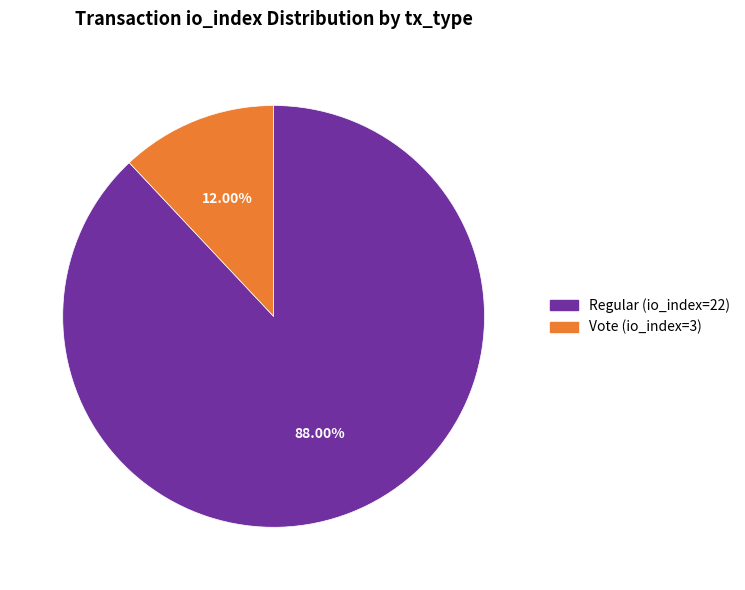

What is the largest slice in the pie chart?

Regular (io_index=22)